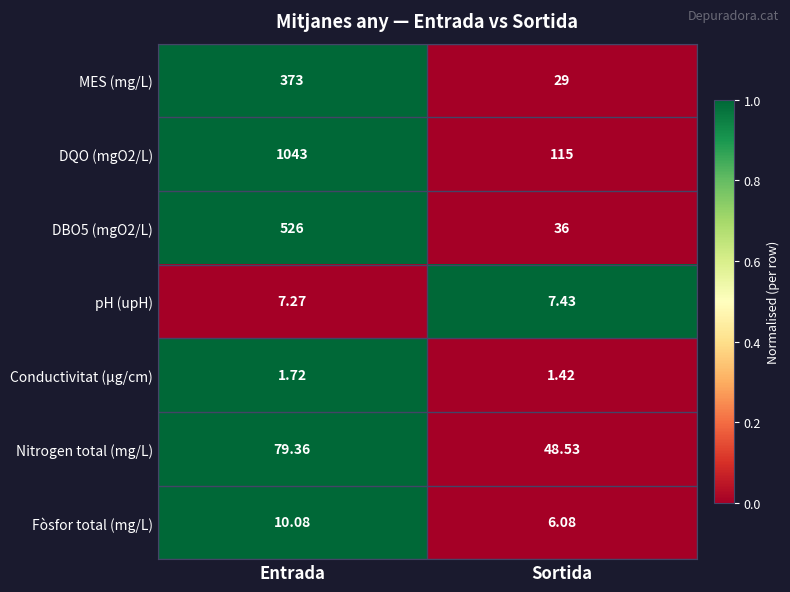

Where is Conductivitat (µg/cm) nearest to the value 1?

Sortida